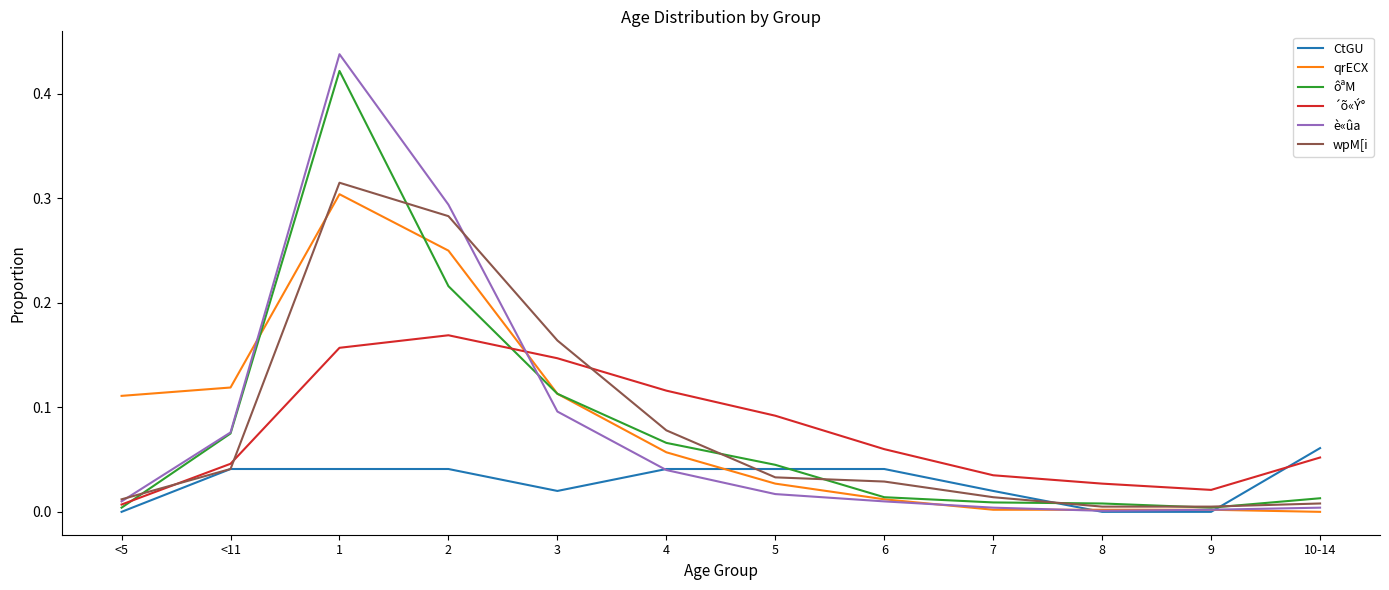

True or false: ôªM has a value of 0.1 at 3.

True